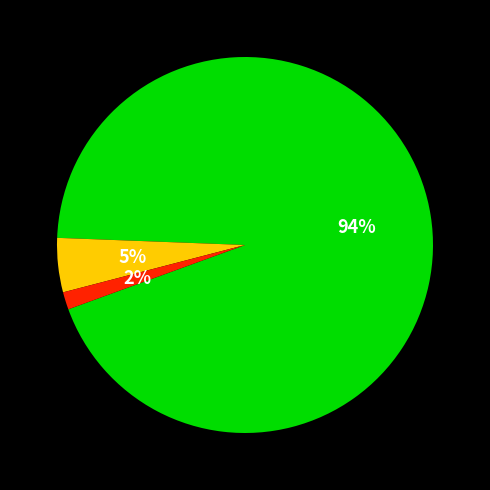

To the nearest percent, what is the average slice percentage?

33%